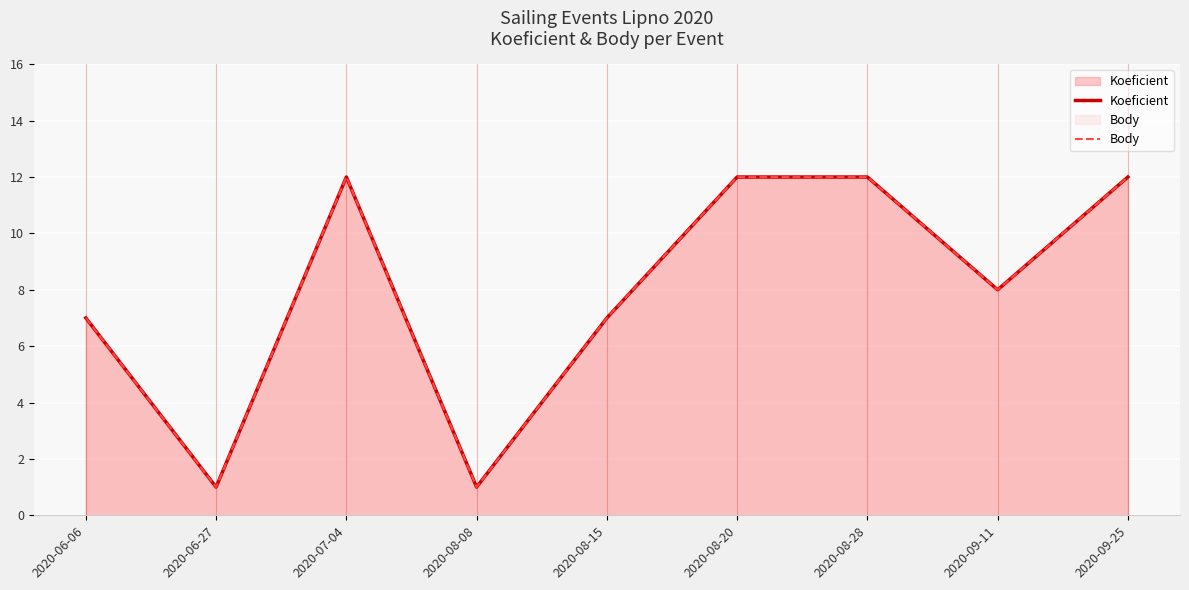

Rank the series by their maximum value, from lowest to highest.

Koeficient, Body